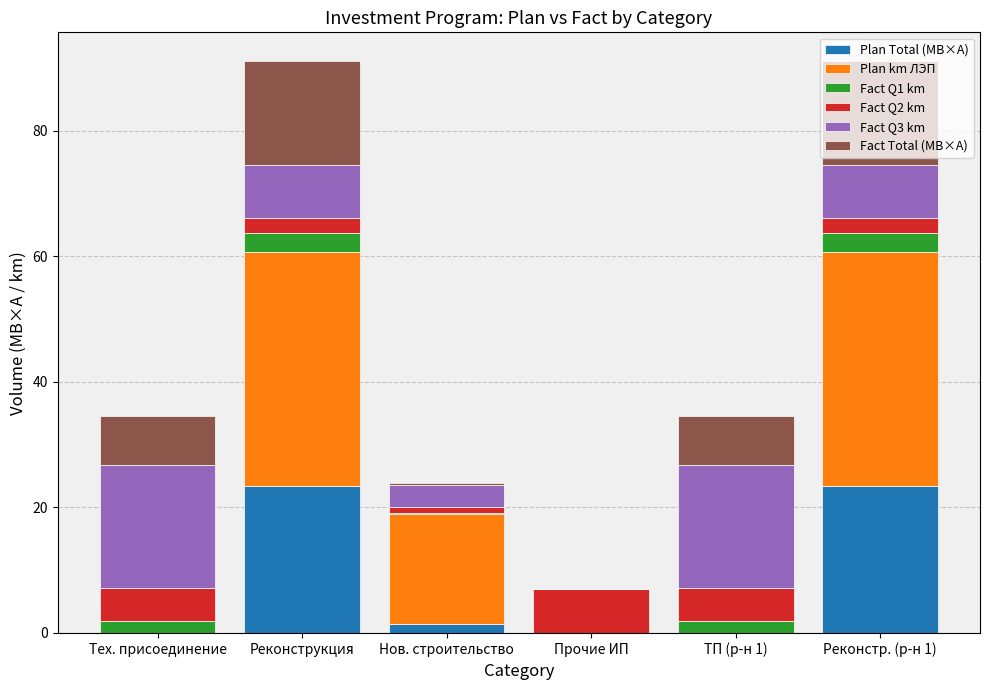

What is the maximum value for Plan Total (МВ×А)?

23.4